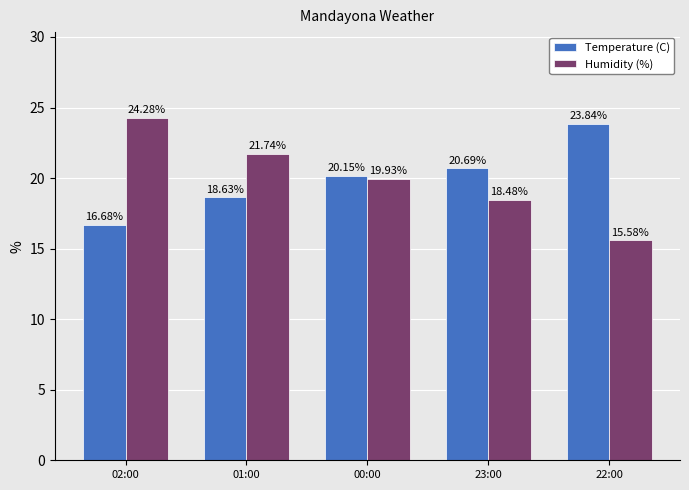

Which series has the largest range (max minus min)?

Humidity (%)